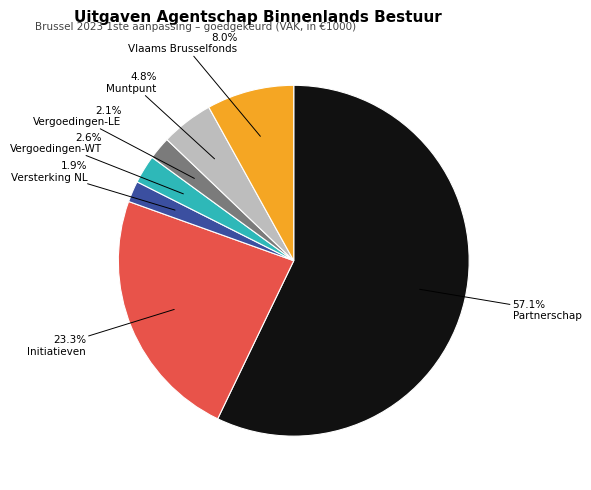

Is there a majority slice in this chart?

Yes